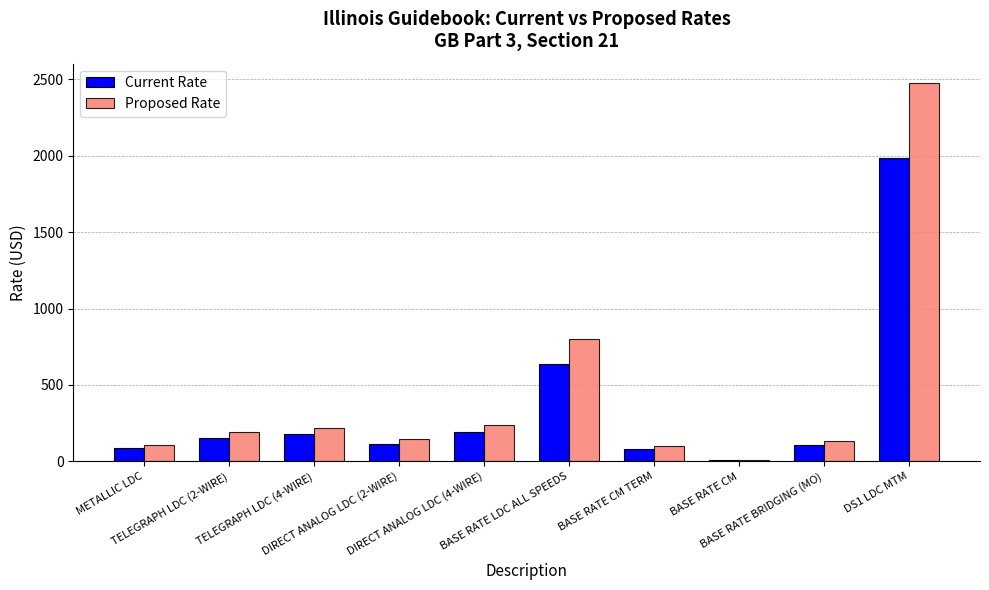

Count the number of categories in the chart.

10